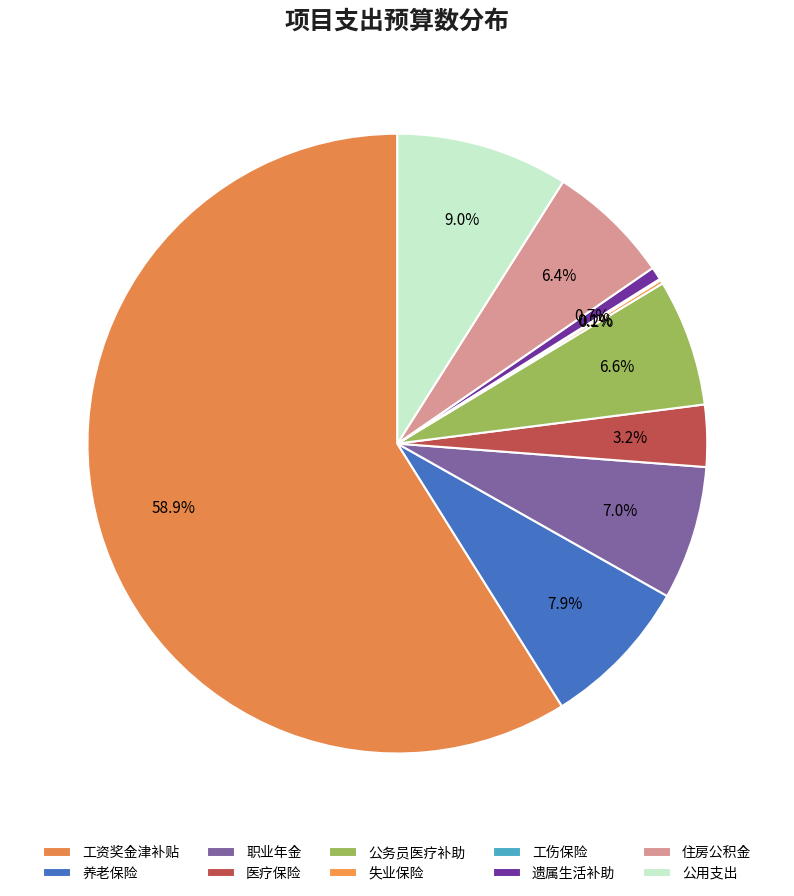

What is the smallest slice in the pie chart?

工伤保险